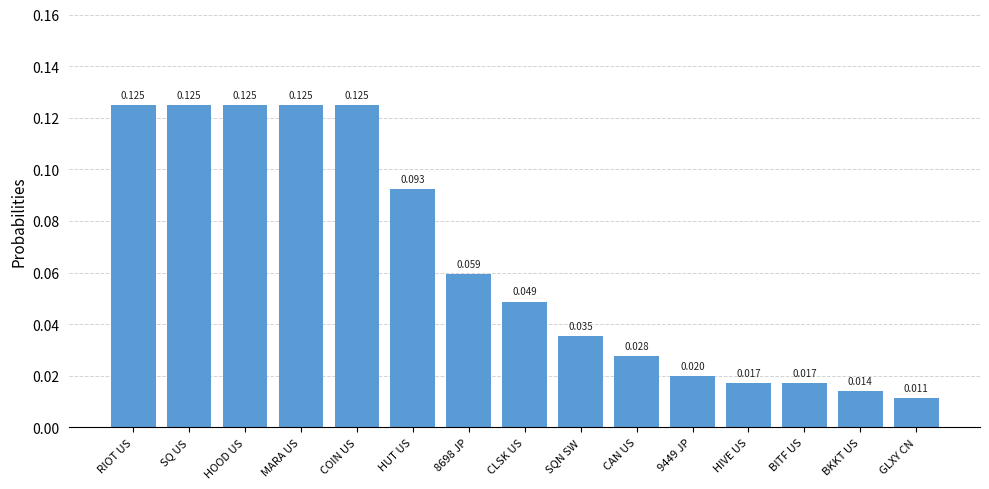

What is the label of the 15th bar from the right?

RIOT US